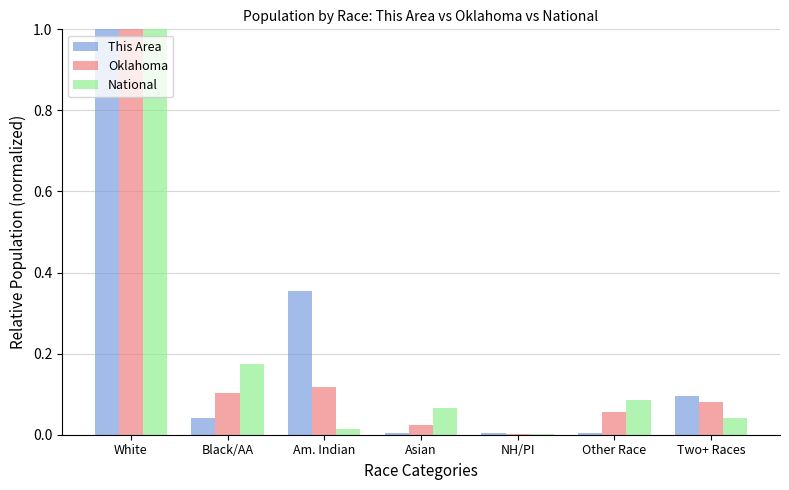

Is the value of Oklahoma at Other Race greater than the value of This Area at White?

No